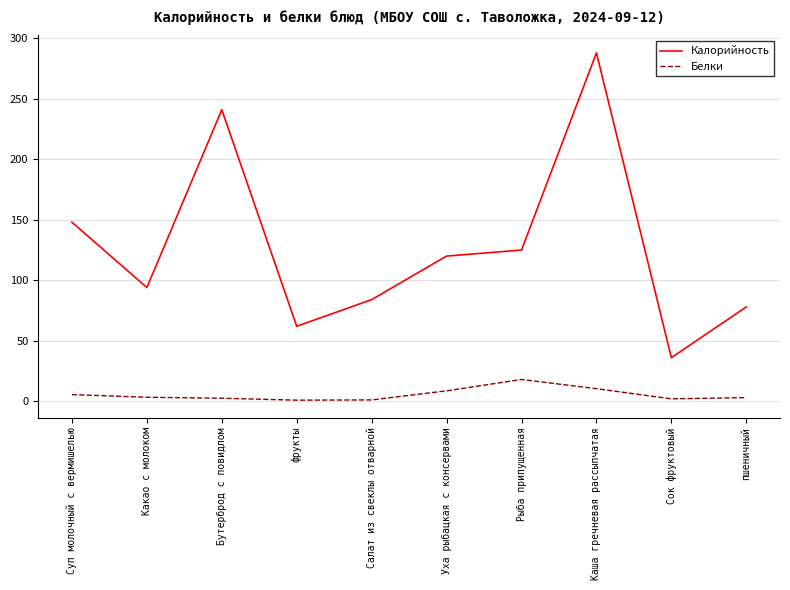

Which category has the lowest value in the Калорийность series?

Сок фруктовый